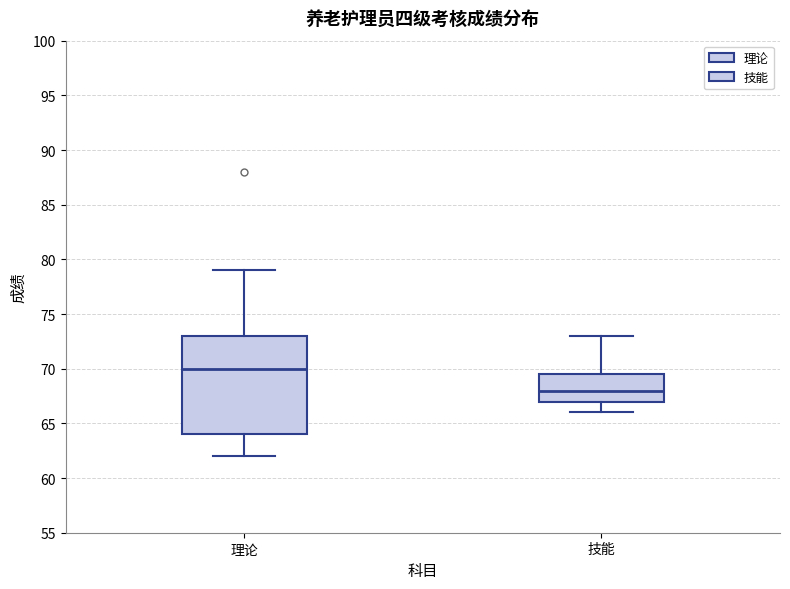

Where does the upper whisker of the box for 技能 end on the y-axis? The values are not printed on the chart, so give them approximately, as read against the axis.

73.0